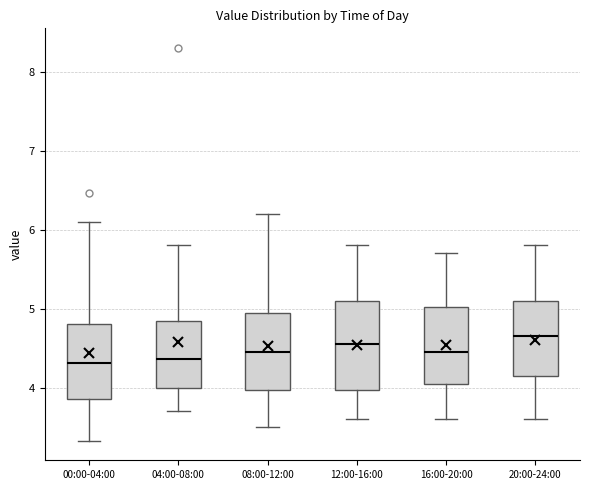

Where does the lower whisker of the box for 04:00-08:00 end on the y-axis? The values are not printed on the chart, so give them approximately, as read against the axis.

3.7